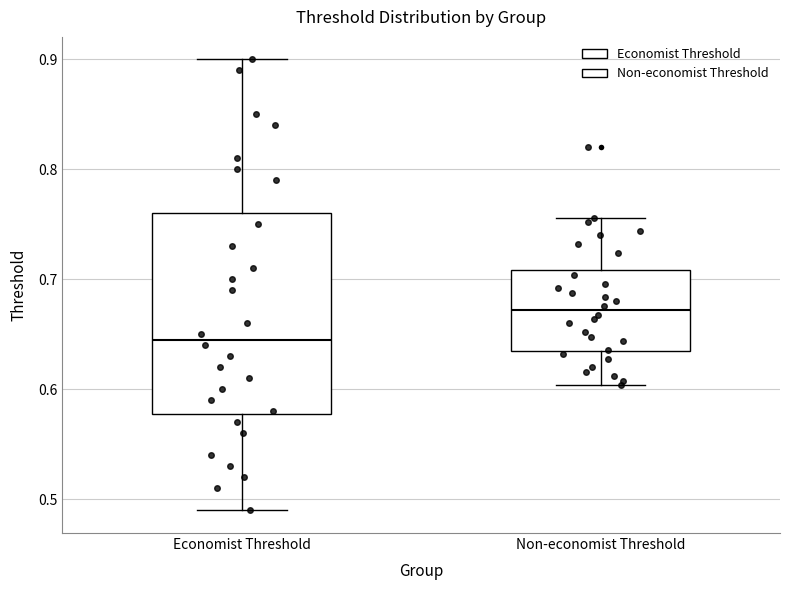

Where does the lower whisker of the box for Economist Threshold end on the y-axis? The values are not printed on the chart, so give them approximately, as read against the axis.

0.49